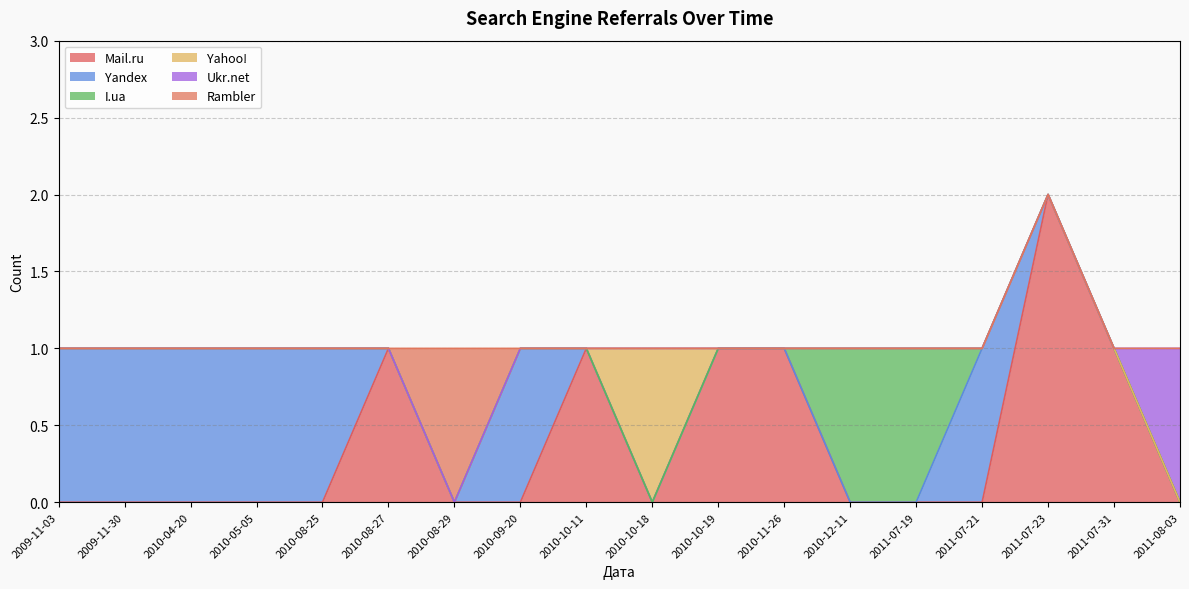

Which category has the highest value in the Mail.ru series?

2011-07-23